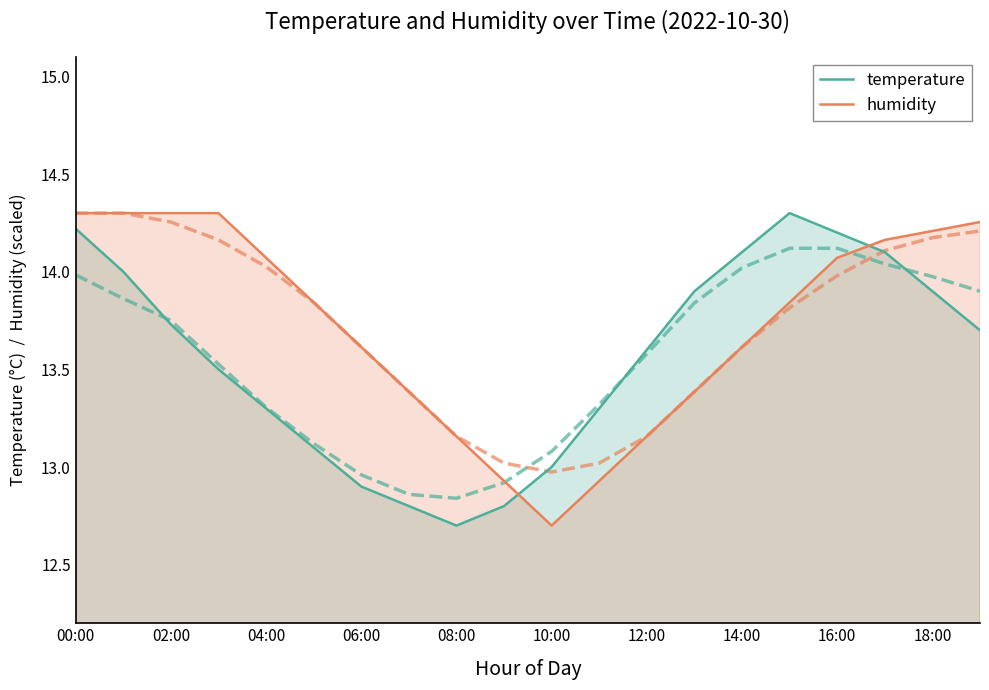

The humidity series shows 23.2 at 16:00. True or false?

False